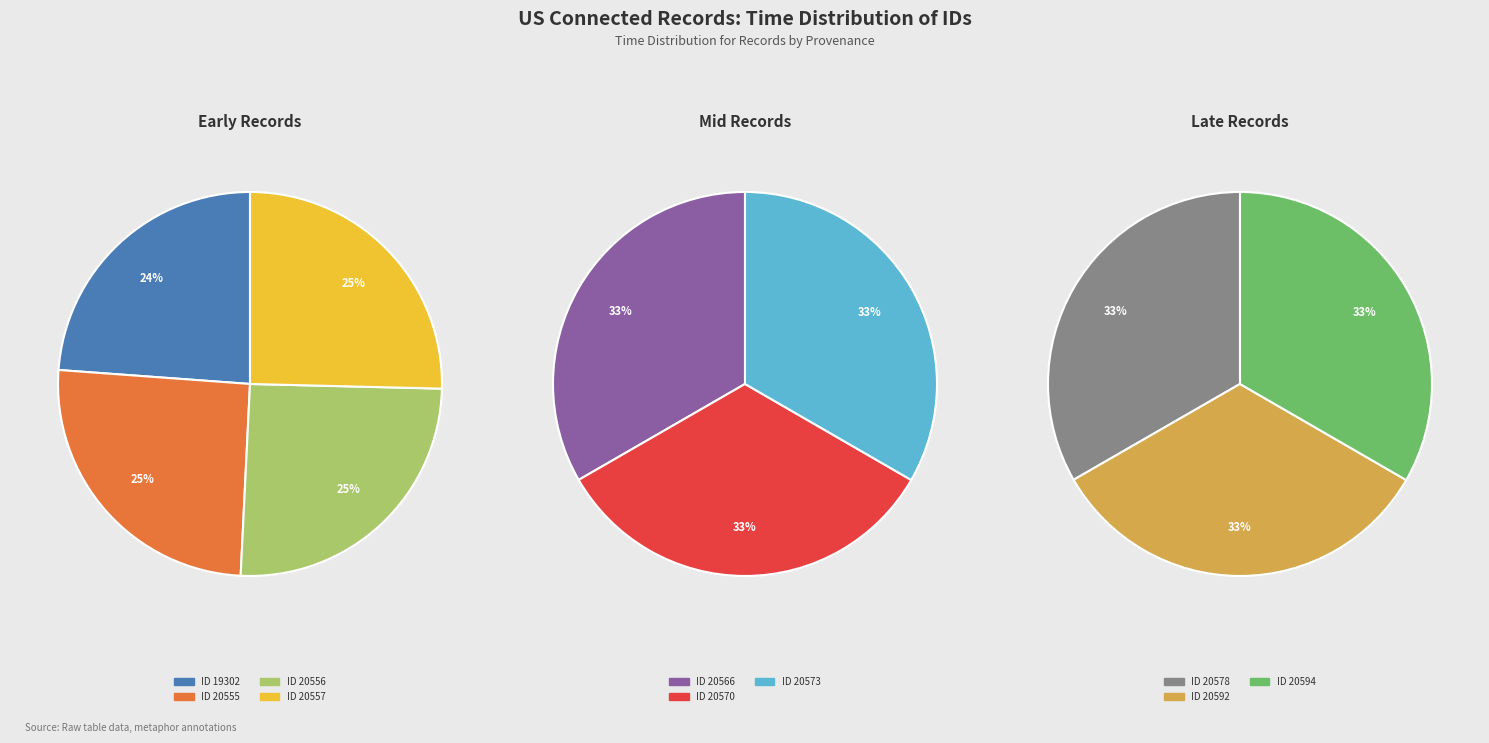

Is there a majority slice in this chart?

No